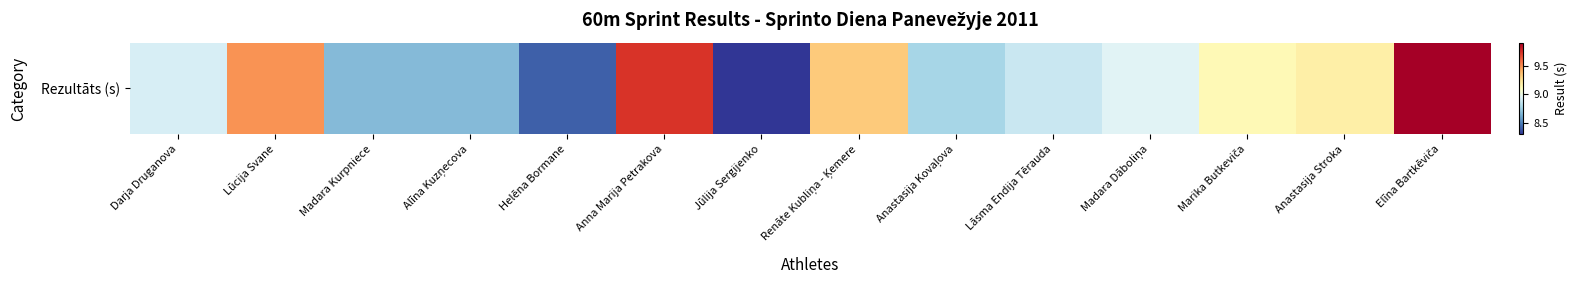

True or false: the data shows 5.2 at Lāsma Endija Tērauda.

False